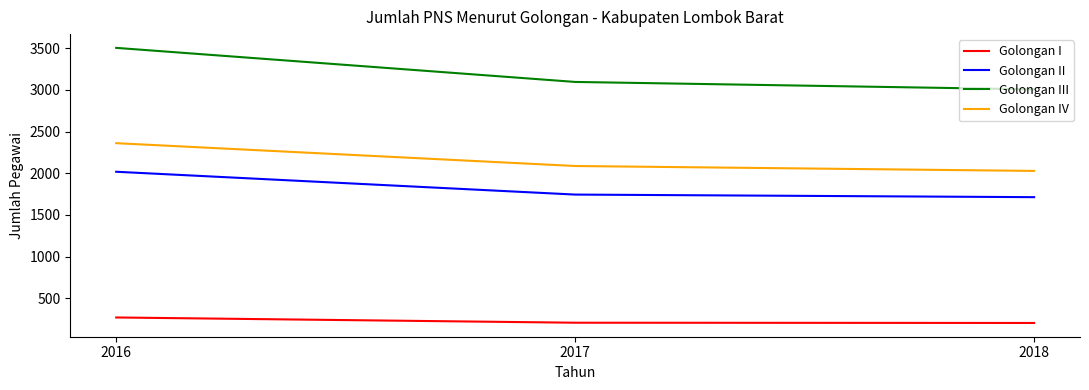

At which category is the sum across all series the highest?

2016